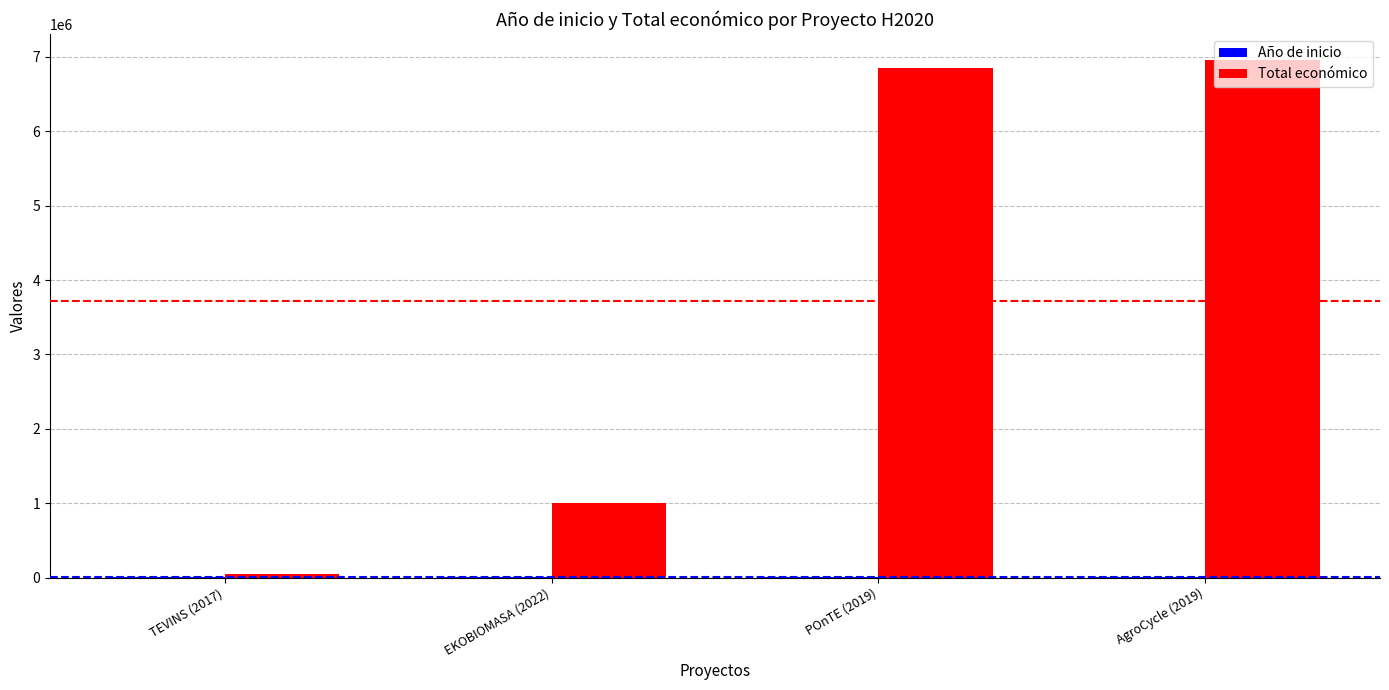

What is the greatest value displayed?

6960293